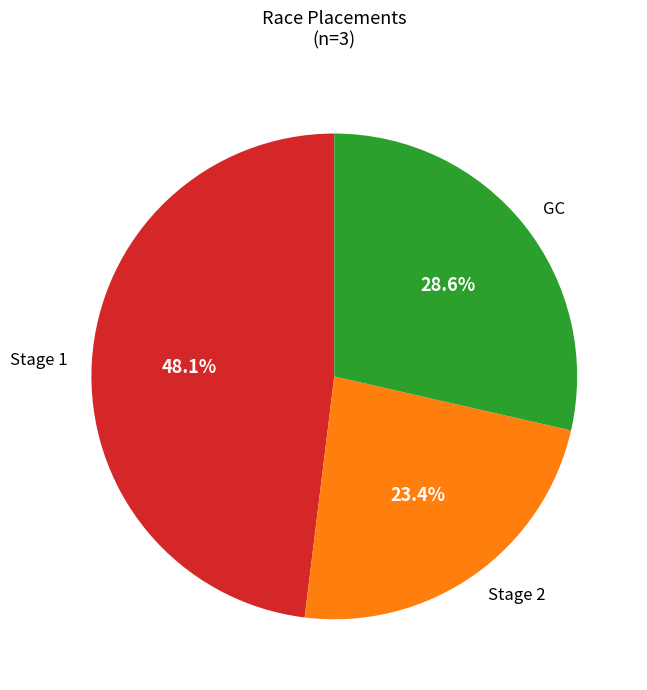

Does any single category account for the majority?

No